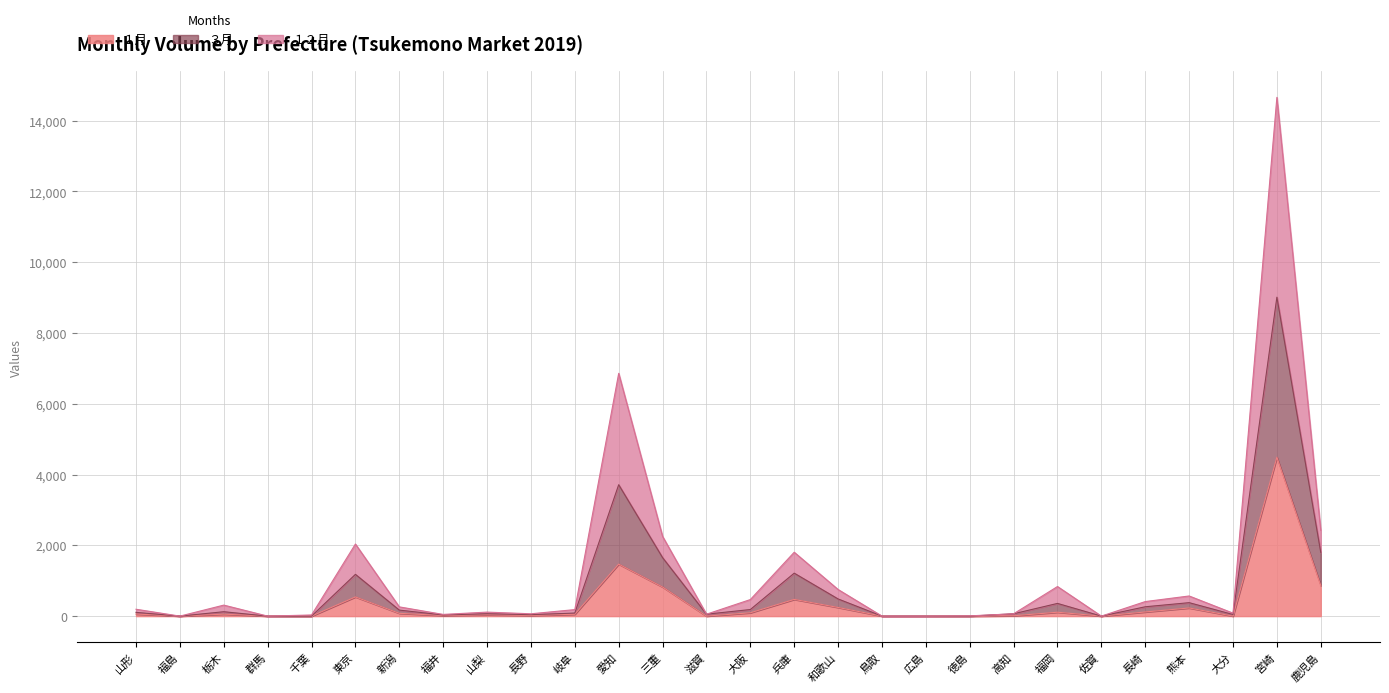

What is the label of the 5th point from the right?

長崎